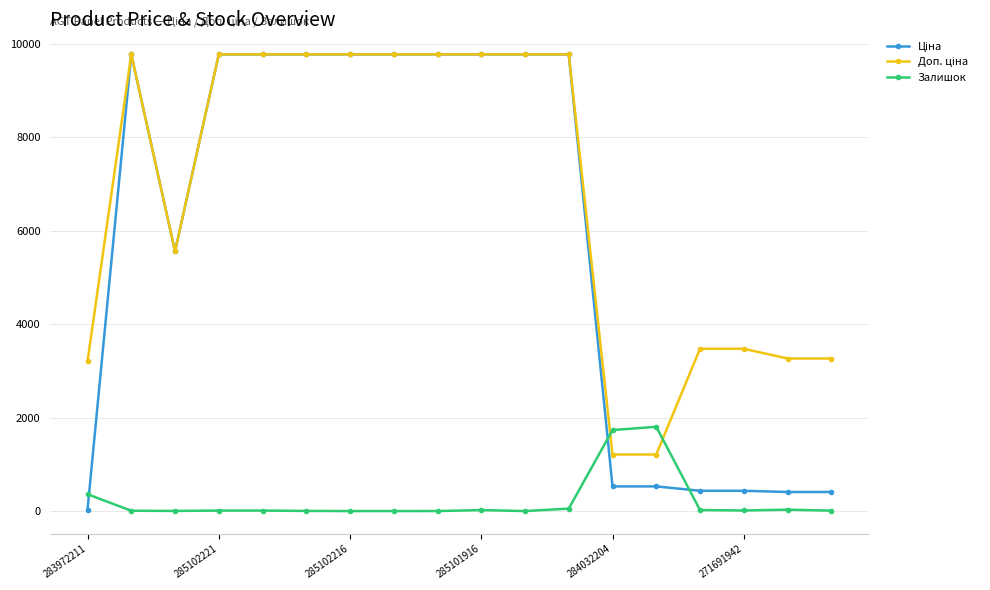

At how many categories does at least one series exceed 4254?

11